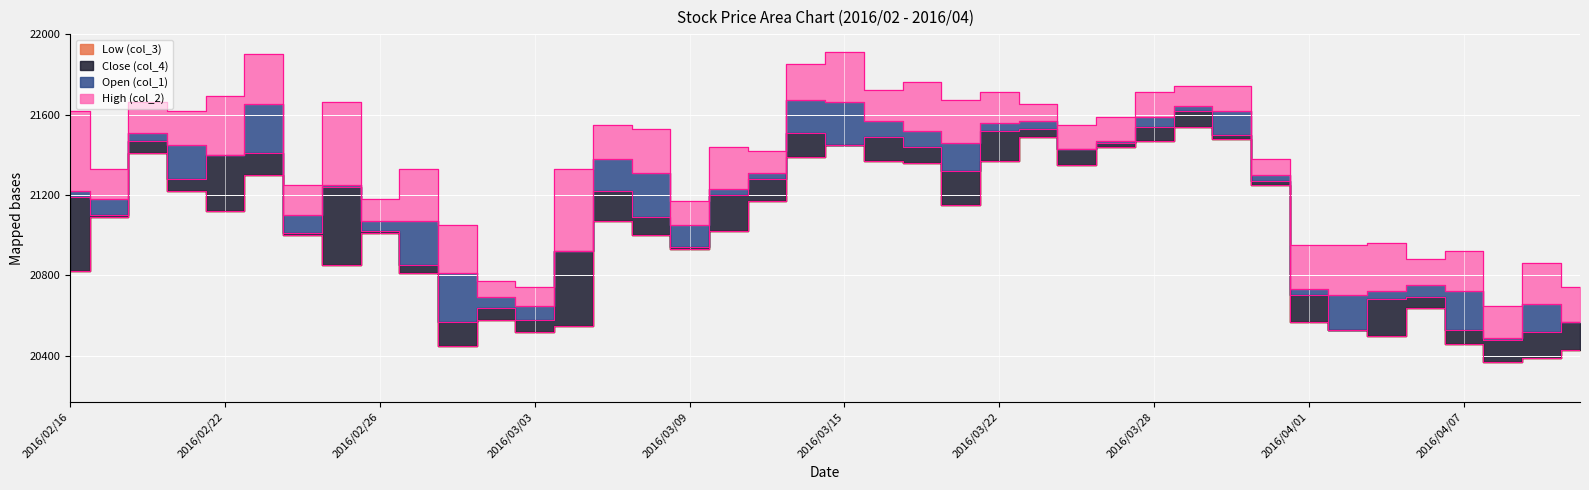

What is the label of the 12th point from the left?

2016/03/02